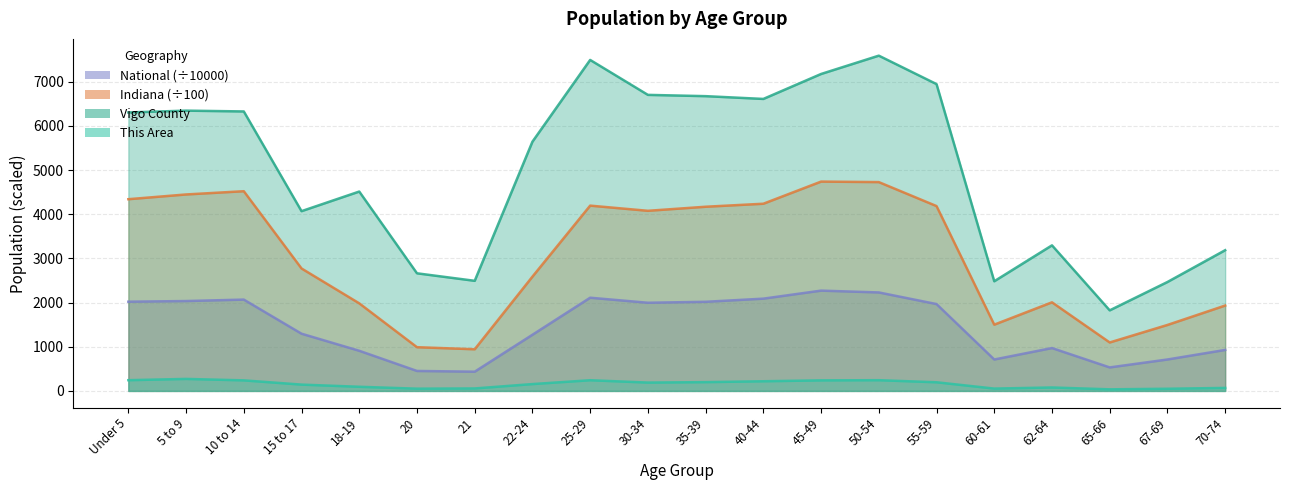

True or false: Vigo County has a value of 7166.1 at 18-19.

False